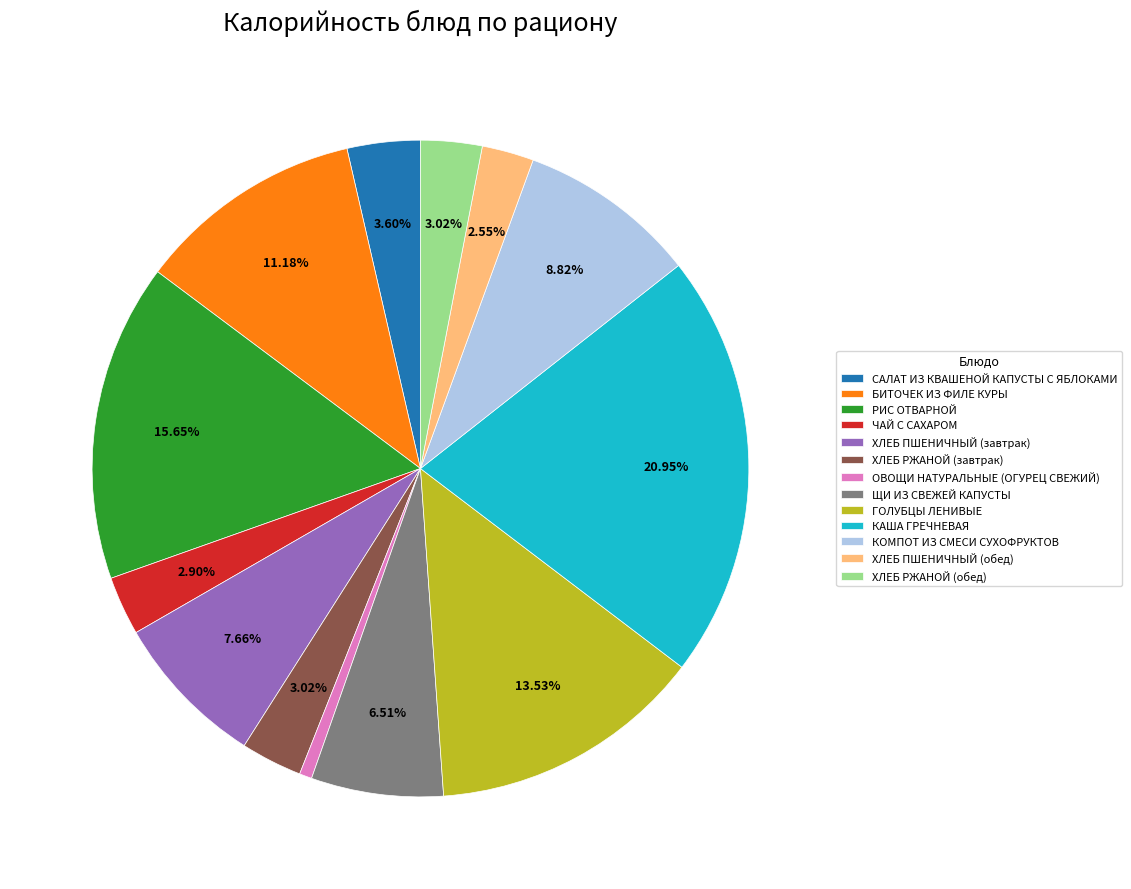

Do ЧАЙ С САХАРОМ and ХЛЕБ РЖАНОЙ (завтрак) together represent more than half of the pie?

No